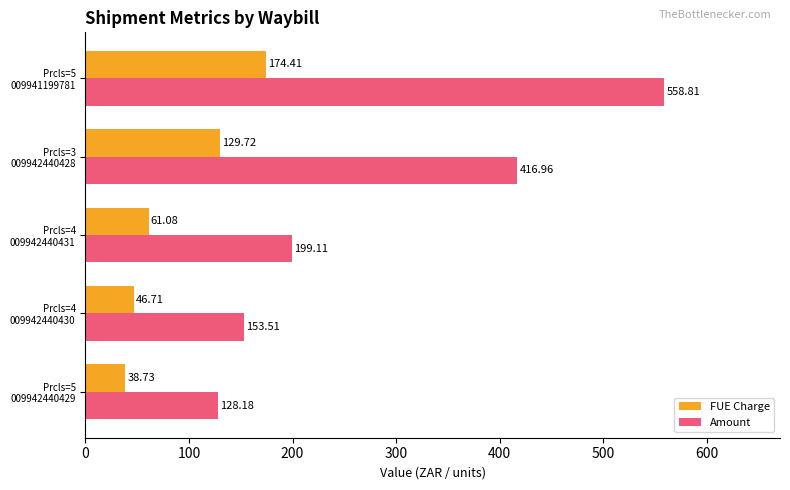

At how many categories does at least one series exceed 95?

5